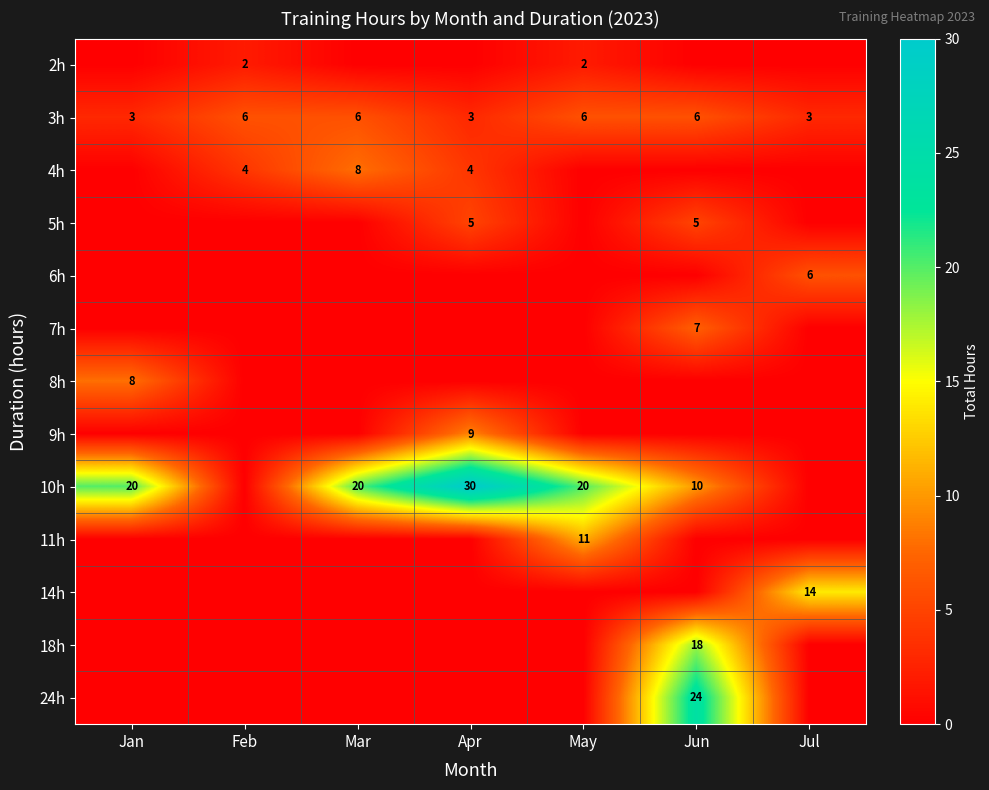

How many data points in 3h are less than 6?

3